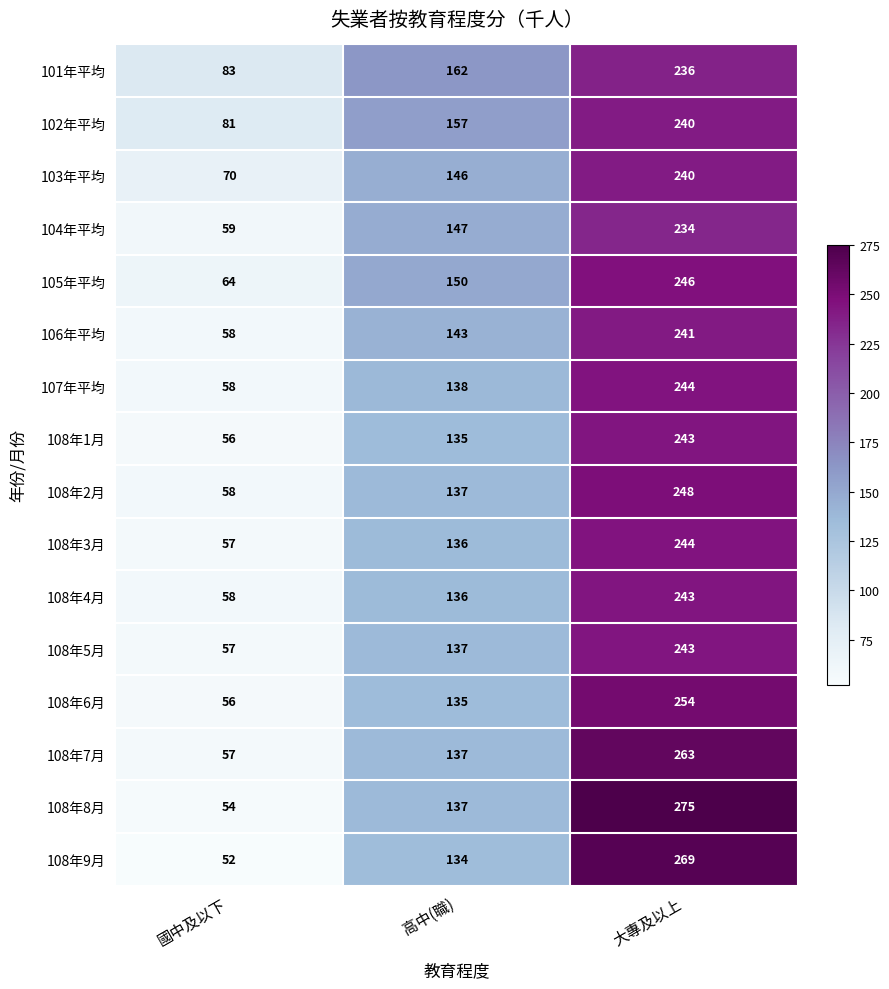

Which series has the widest spread of values?

108年8月